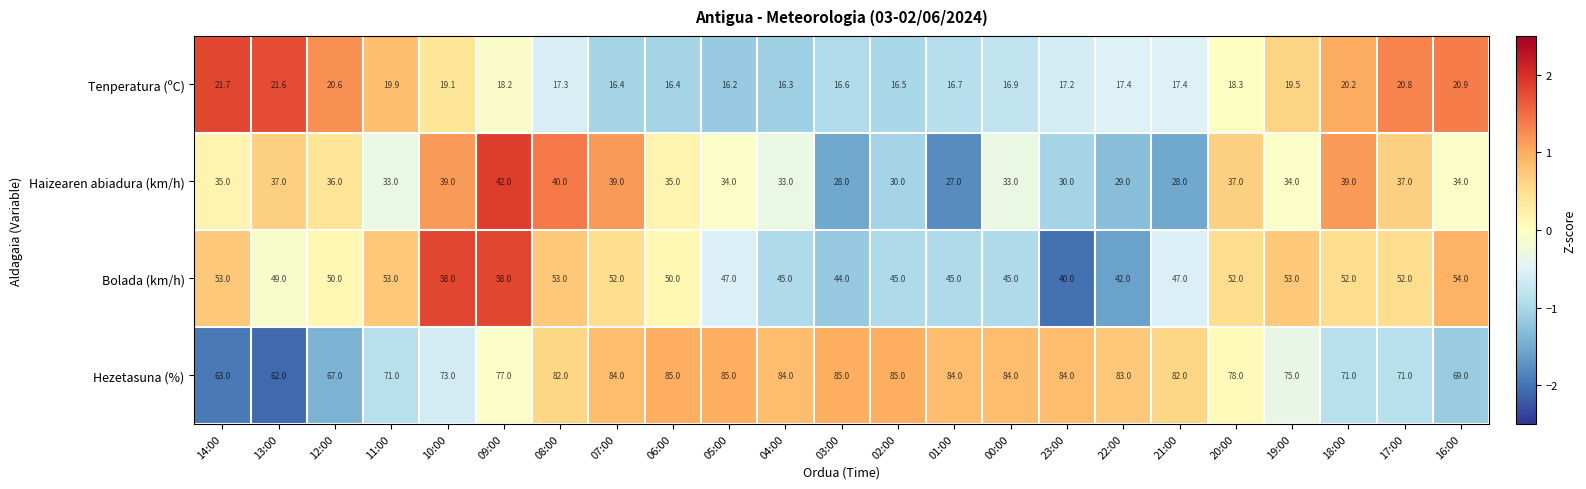

Which label corresponds to the smallest value in the chart?

05:00